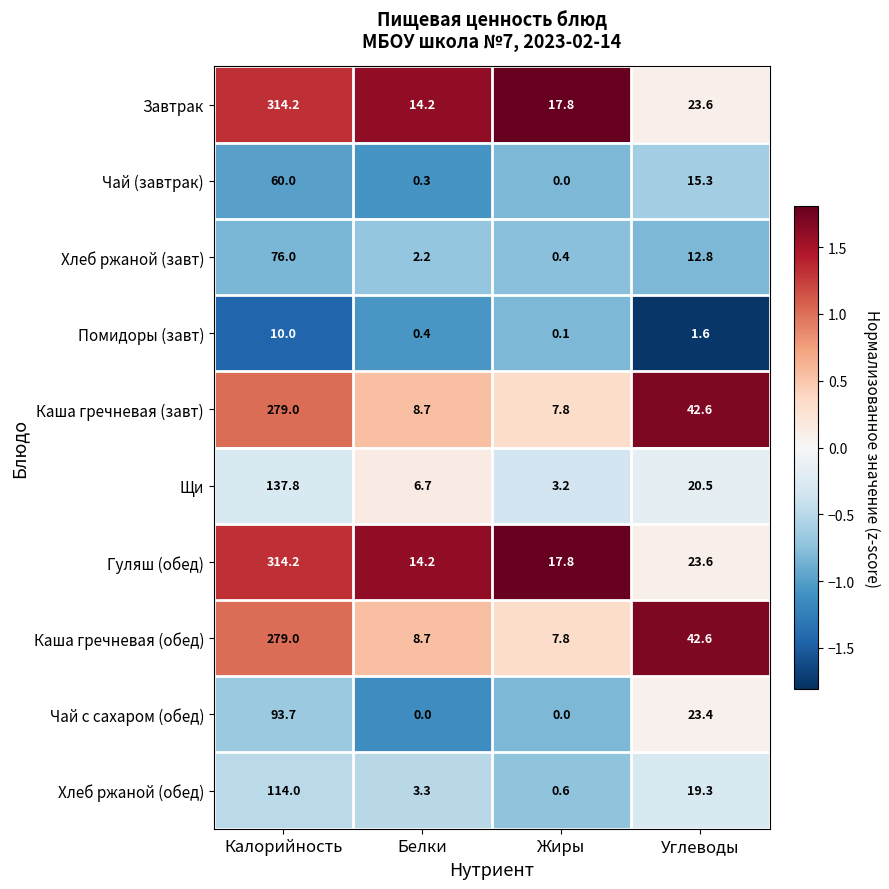

Is it true that Завтрак equals 8.8 at Углеводы?

False